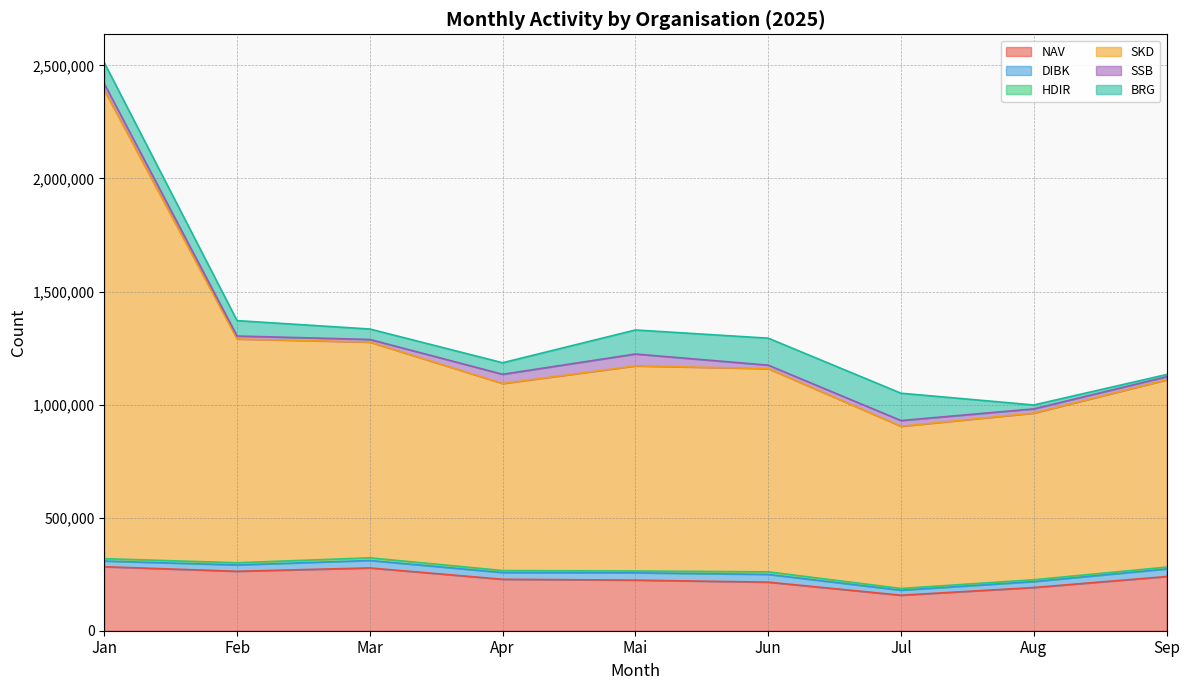

List the series in order of their peak value, highest first.

SKD, NAV, BRG, SSB, DIBK, HDIR